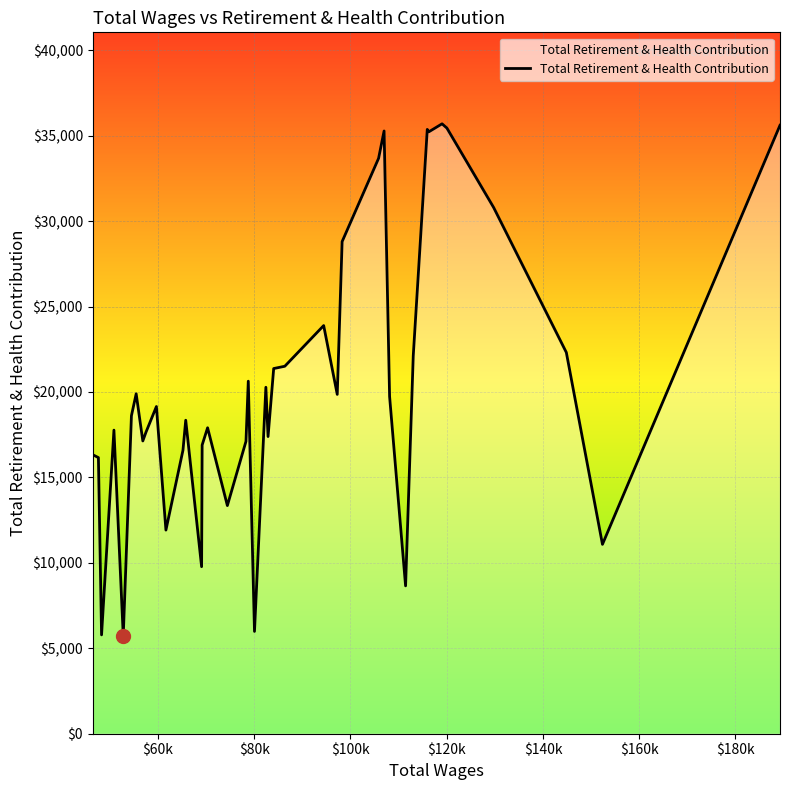

What is the minimum value shown in the chart?

5731